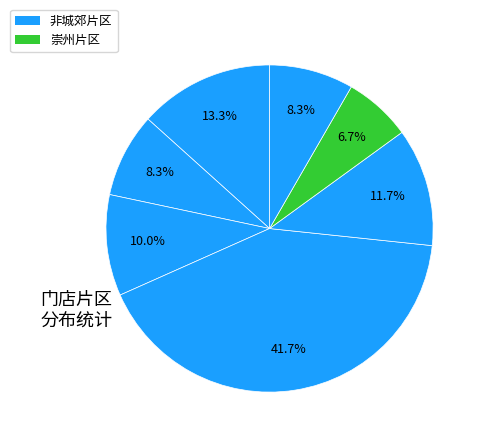

How many slices are in this pie chart?

7